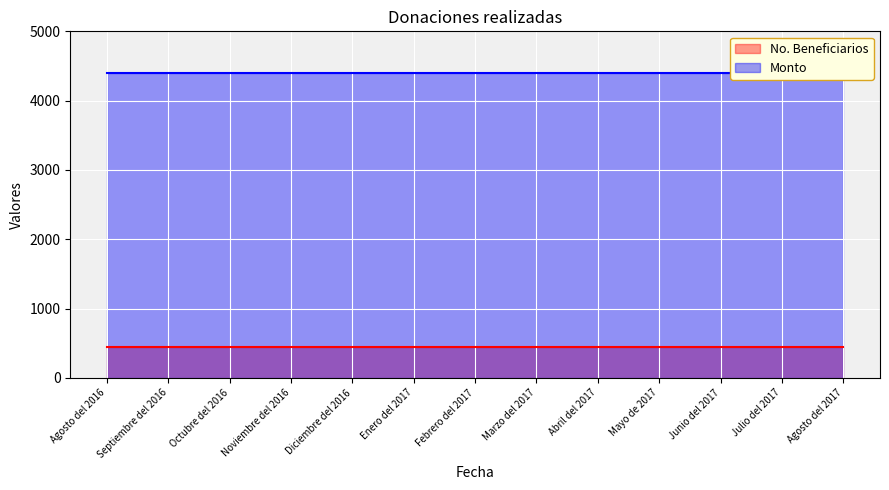

What is the sum of the No. Beneficiarios values at Junio del 2017 and Julio del 2017?

880